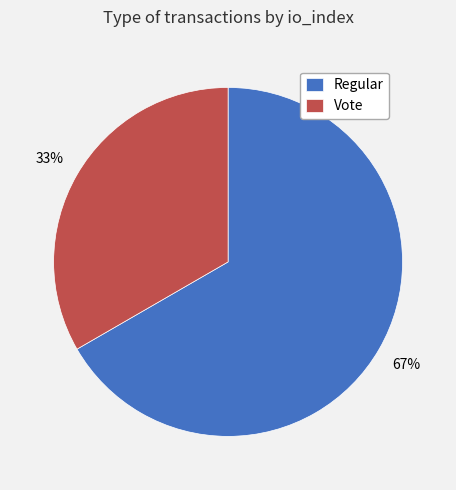

To the nearest percent, what portion does Regular represent?

67%